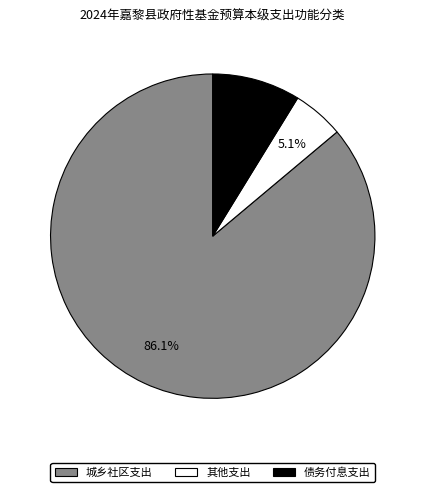

True or false: 债务付息支出 accounts for 2% of the total.

False